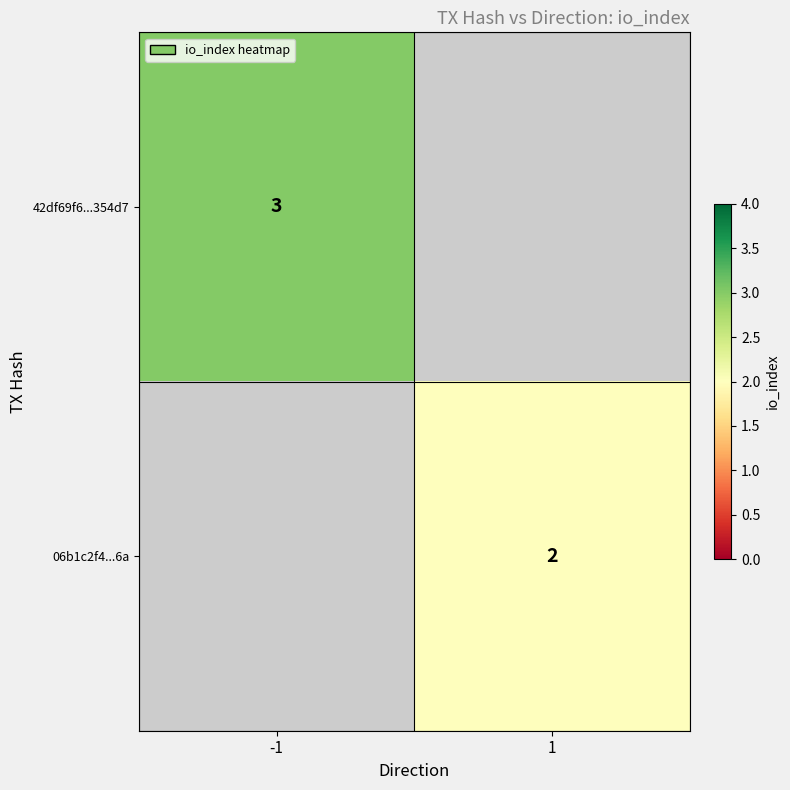

How many distinct data groups are displayed?

2